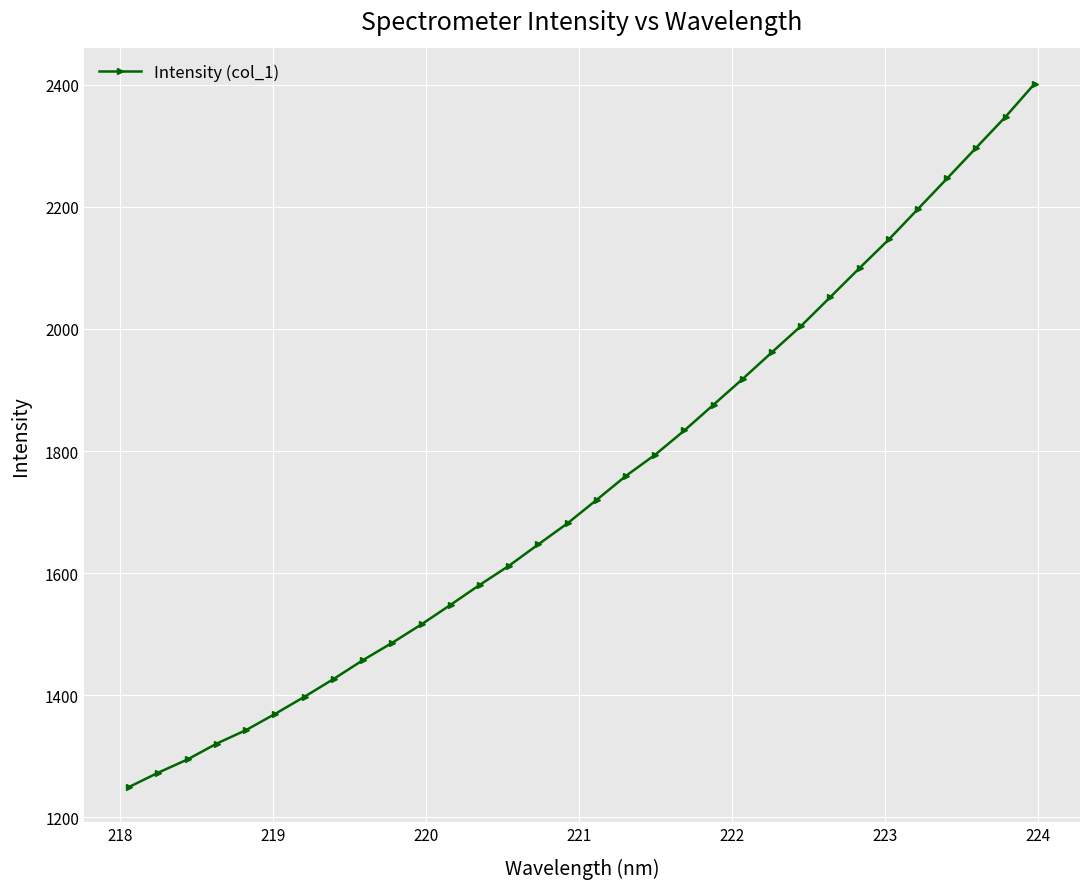

True or false: the data has more than 2 interior local peaks.

False